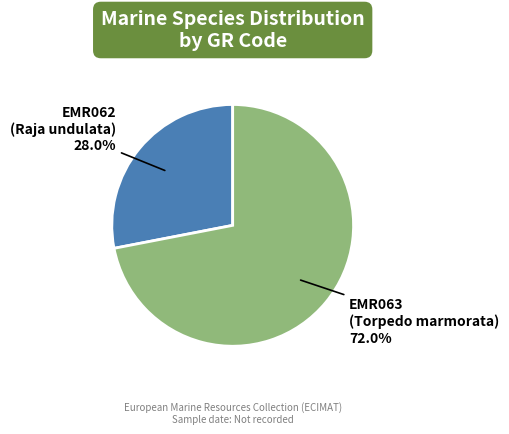

How much of the chart is everything except EMR063?

28.0%